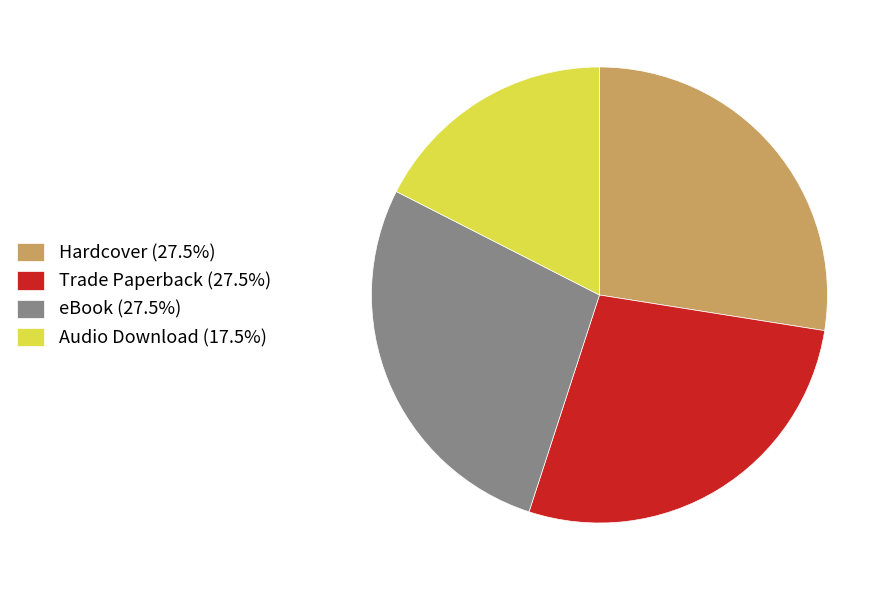

Which has a higher value, Audio Download or eBook?

eBook